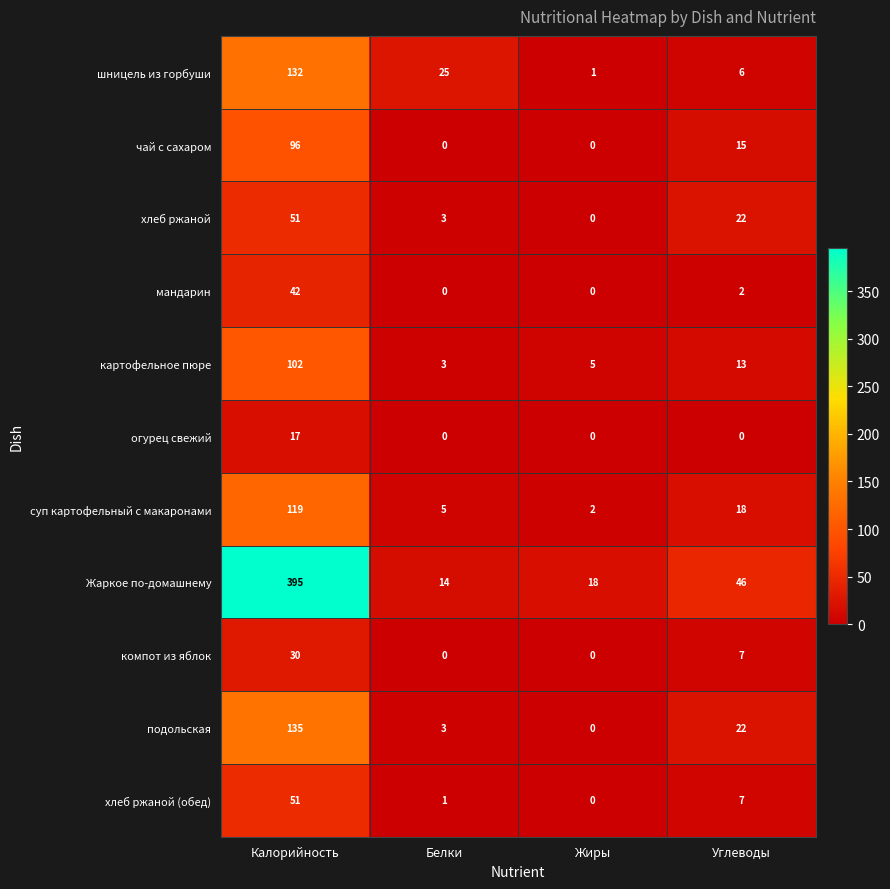

Where is суп картофельный с макаронами nearest to the value 60?

Углеводы